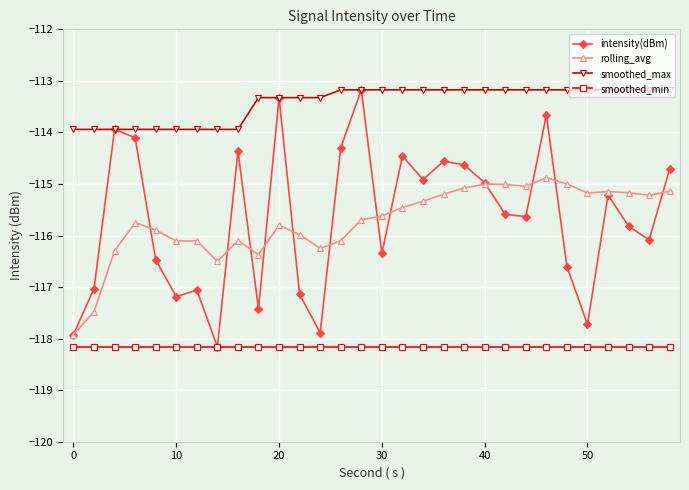

True or false: smoothed_max and smoothed_min intersect in this chart.

False